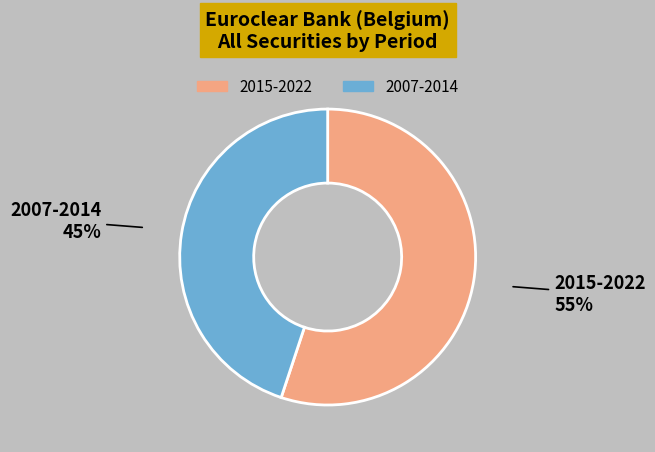

To the nearest percent, what portion does 2007-2014 represent?

45%